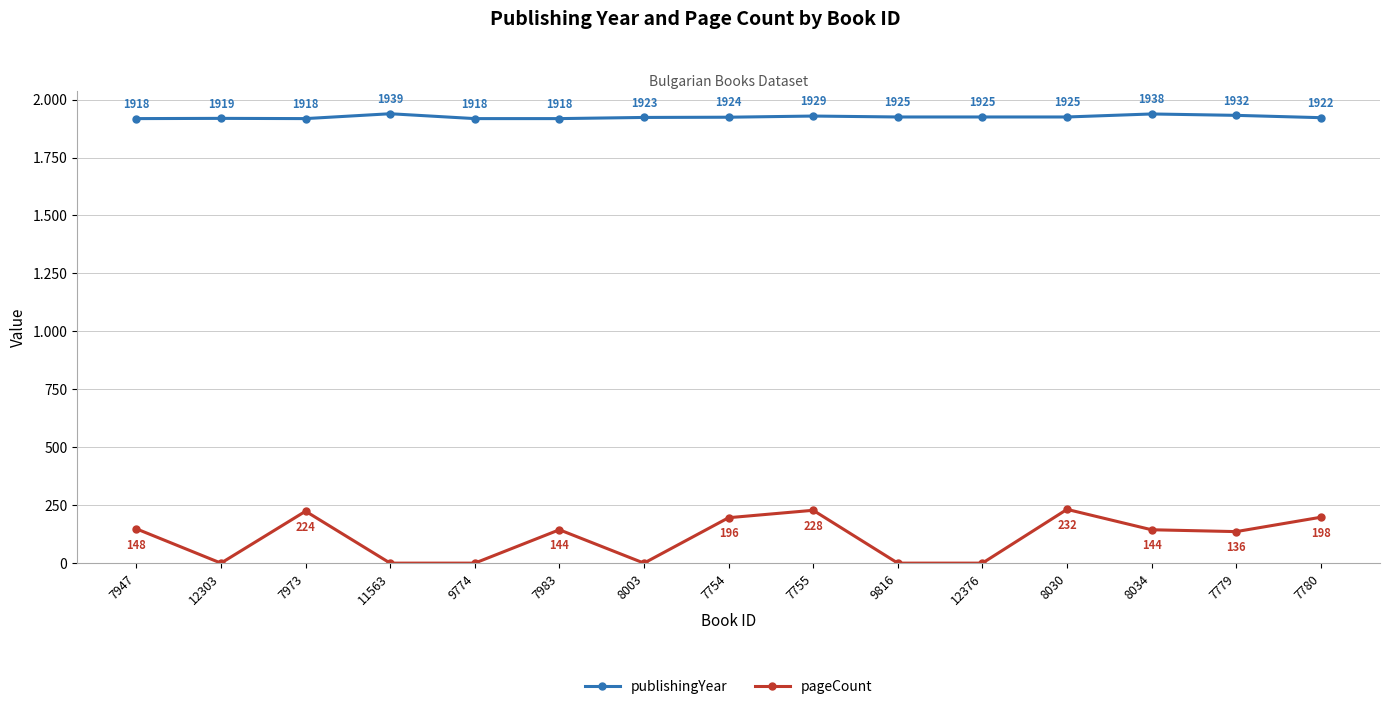

What are all the series names shown in the legend?

publishingYear, pageCount